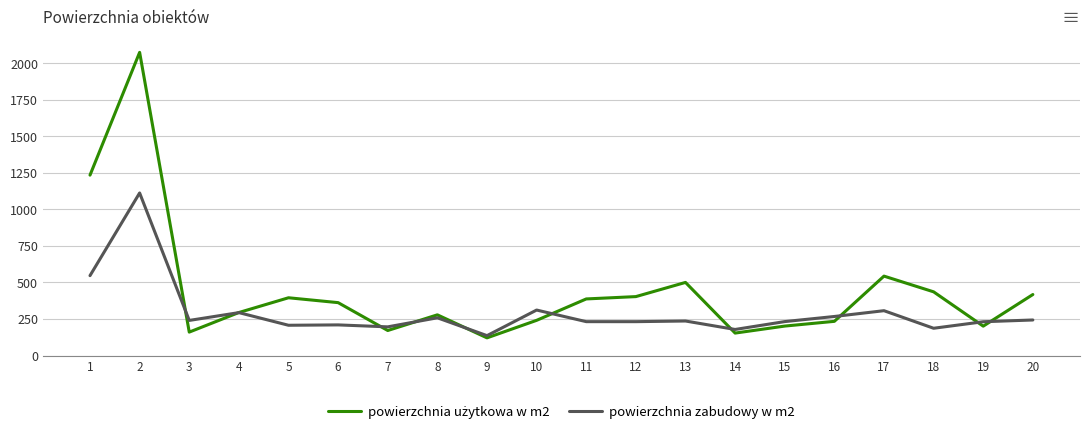

What is the smallest value displayed?

120.7